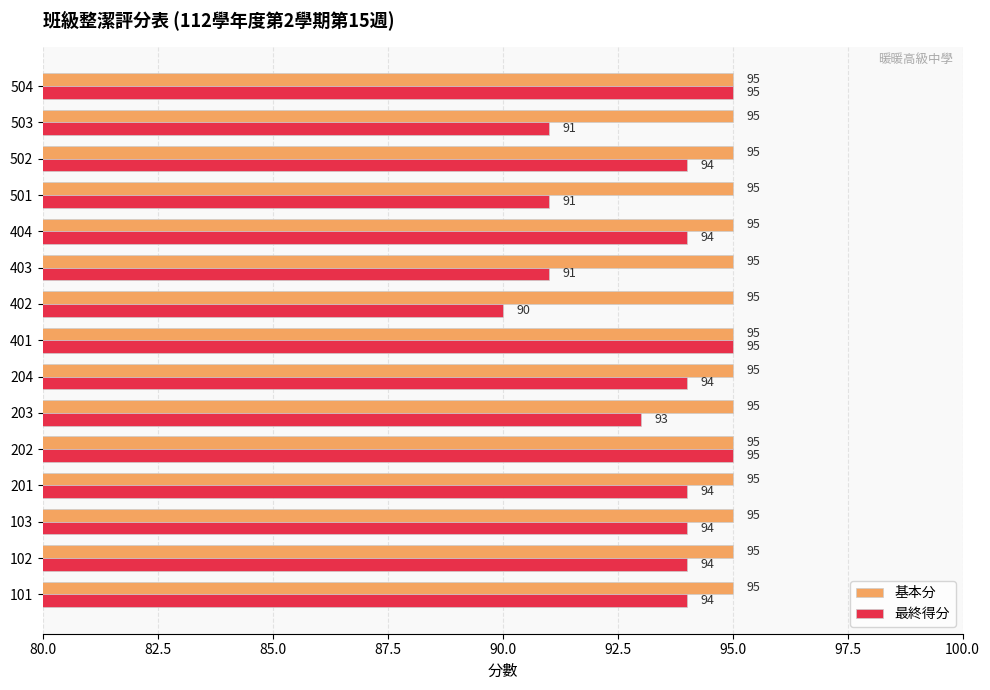

True or false: 最終得分 has a value of 36 at 403.

False